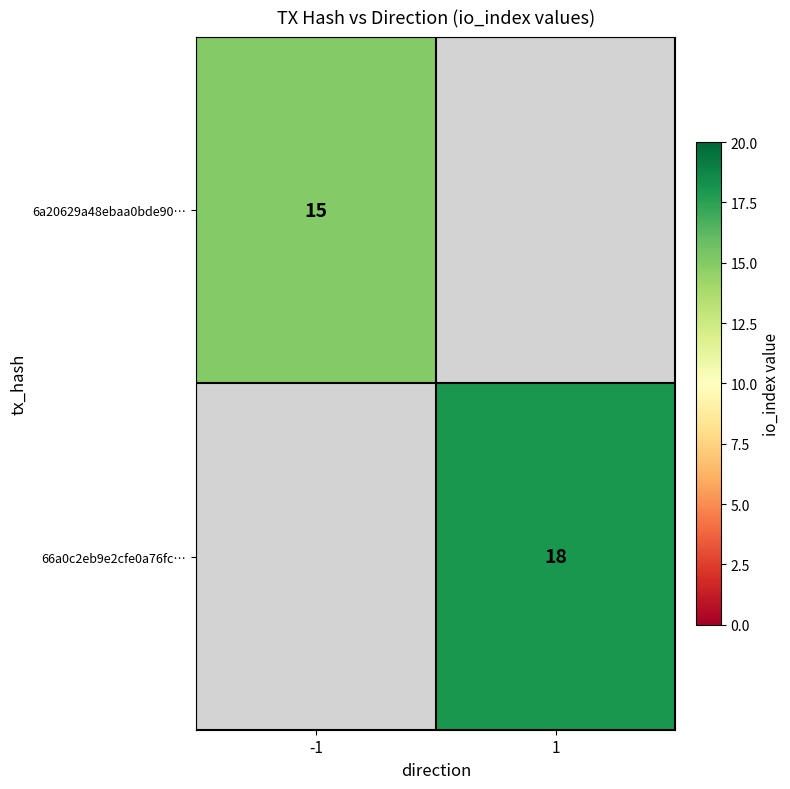

Is it true that 6a20629a48ebaa0bde90… equals 15 at -1?

True